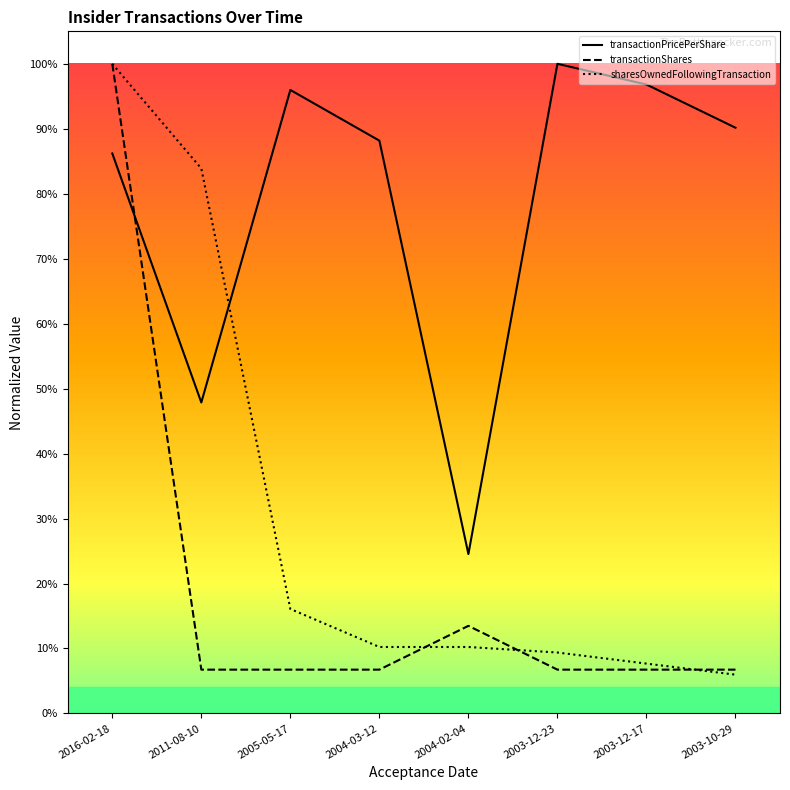

What value does the sharesOwnedFollowingTransaction series have at 2003-12-17?

0.1